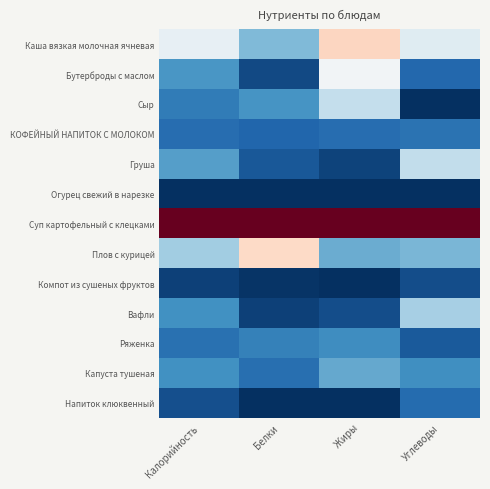

Which has a higher value, Жиры or Белки?

Жиры